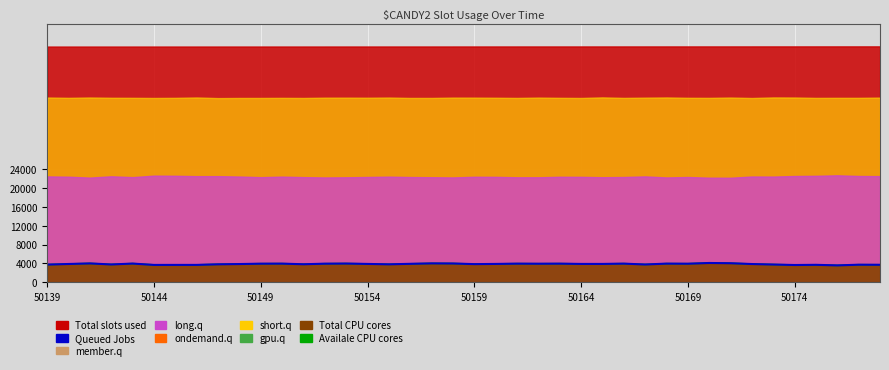

Does the chart display data point markers on the line(s)?

No